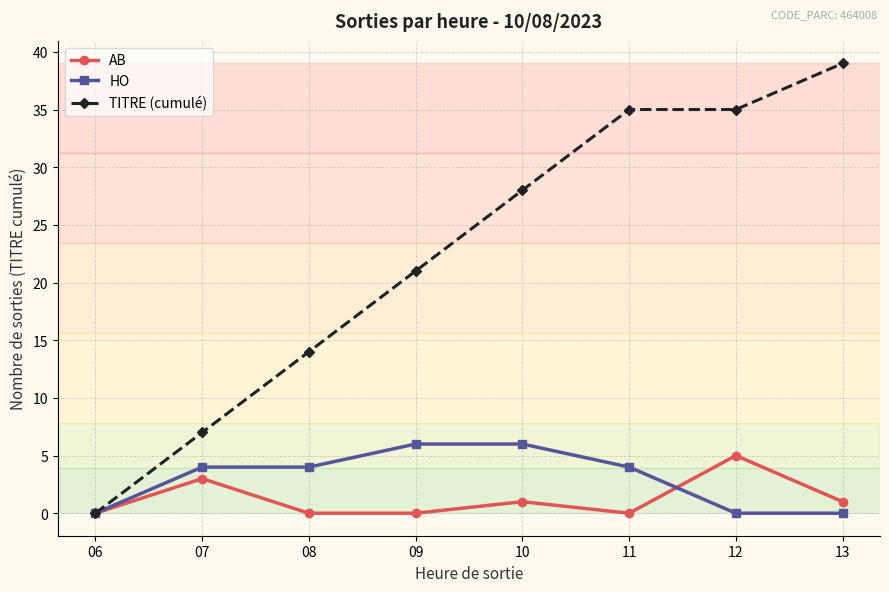

Which series has the widest spread of values?

TITRE (cumulé)